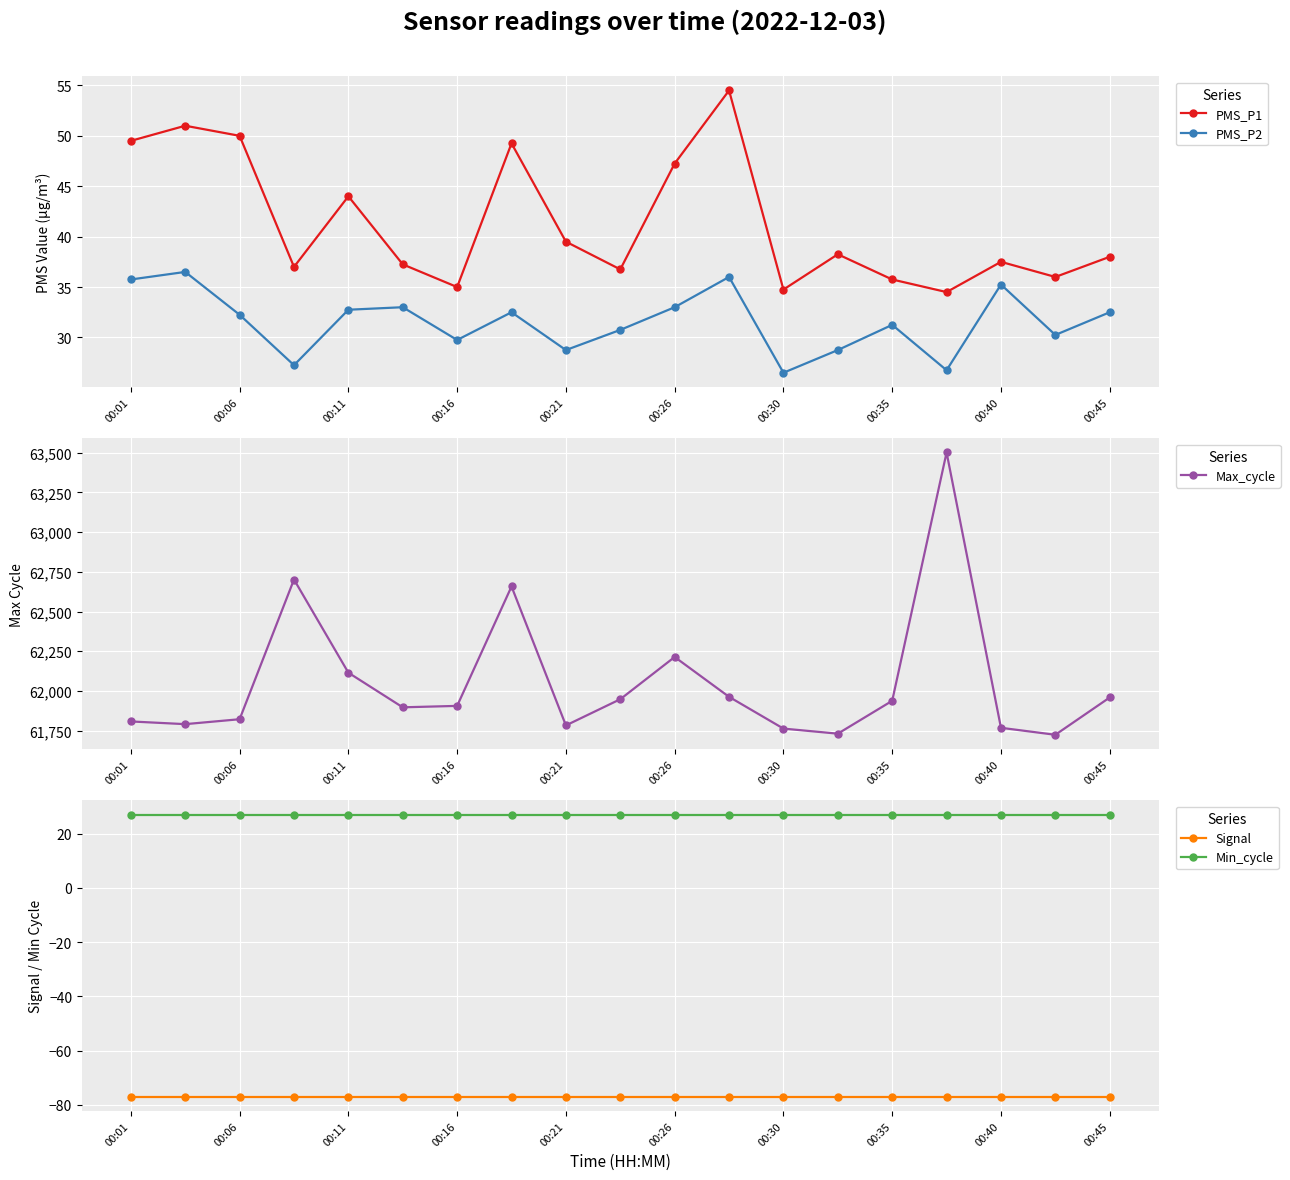

At which category does the chart reach its minimum across all series?

00:01